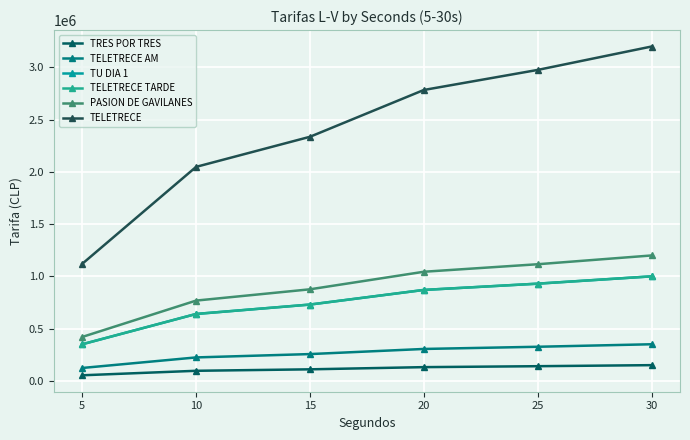

What is the difference between the TELETRECE TARDE values at 5 and 25?

580000